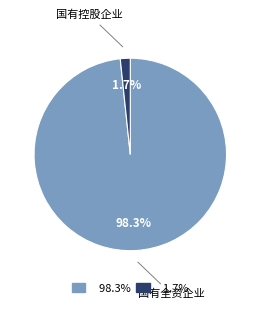

Which has a higher value, 98.3% or 1.7%?

98.3%